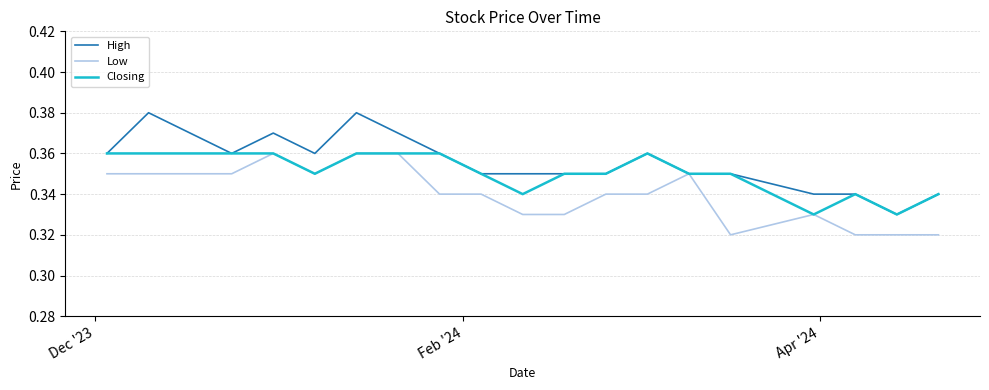

Count the Low values in the range 0 to 1.

20